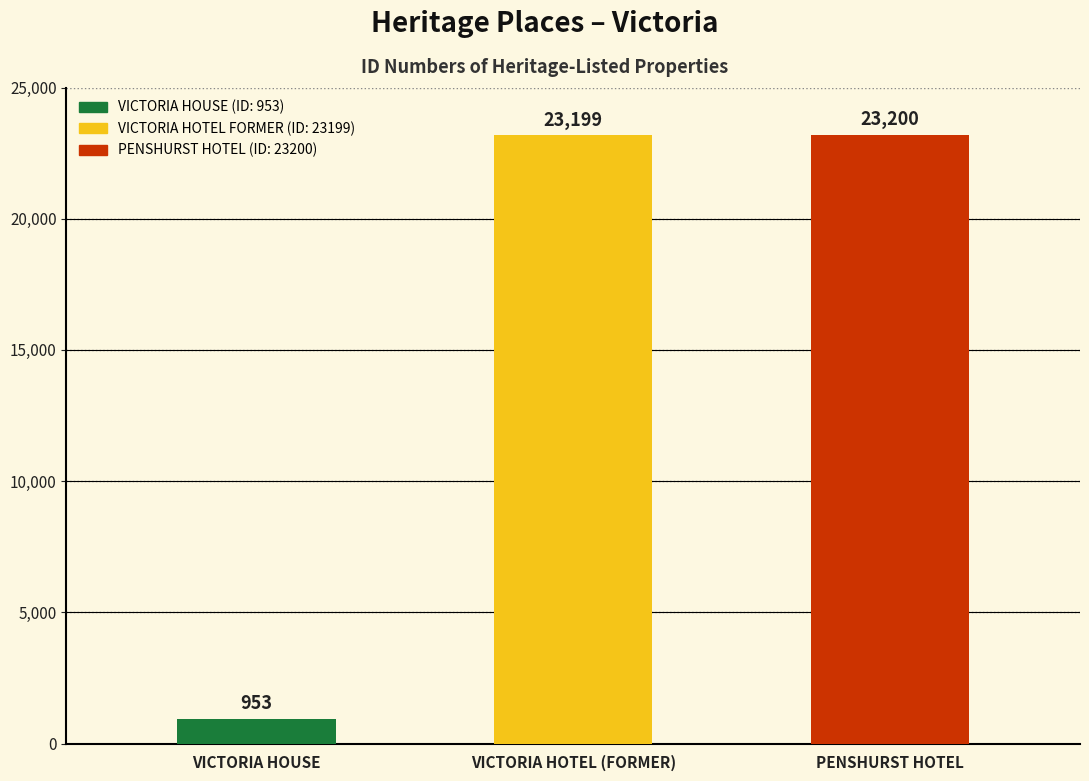

What is the label of the 2nd bar from the right?

VICTORIA HOTEL (FORMER)